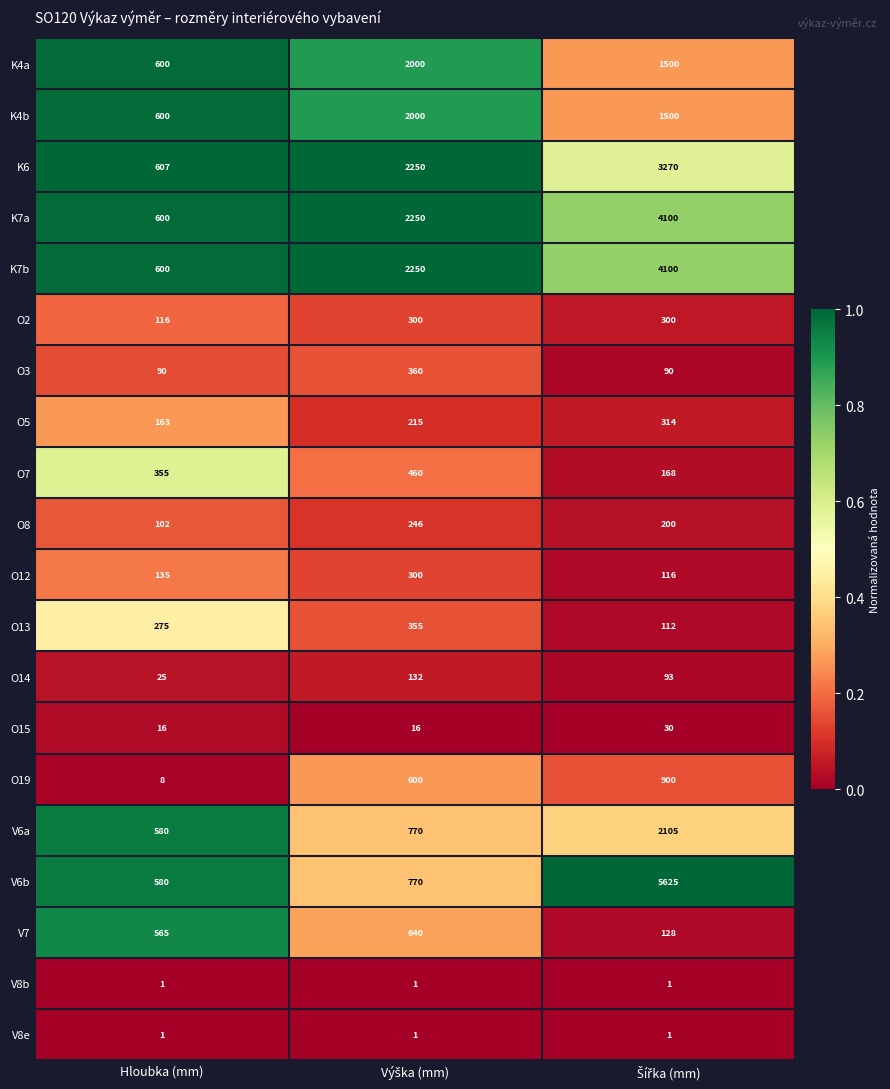

The O2 series shows 116 at Hloubka (mm). True or false?

True